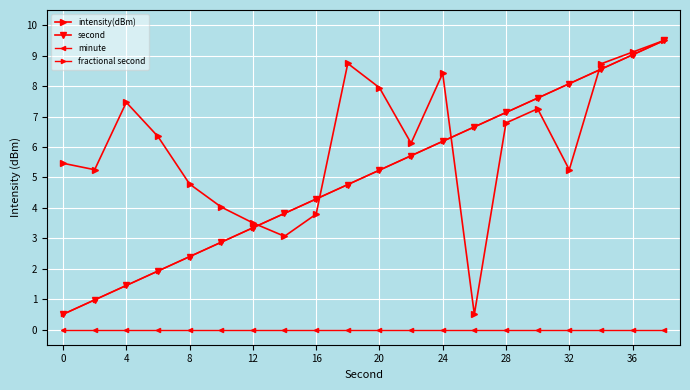

Does the chart have visible grid lines?

Yes